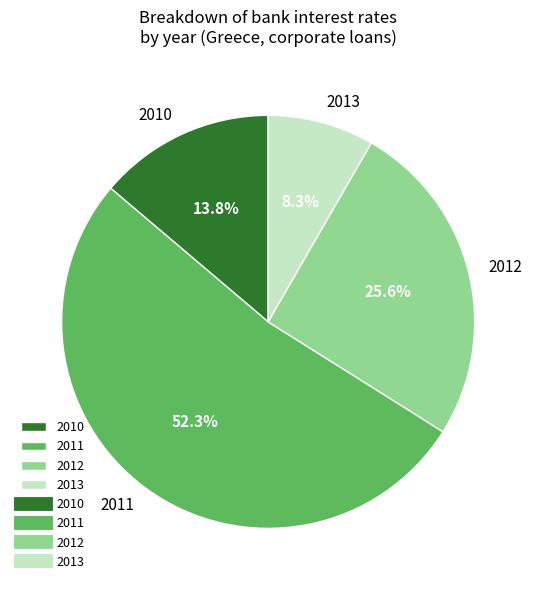

Approximately how many times larger is the value at 2010 compared to 2012?

0.5